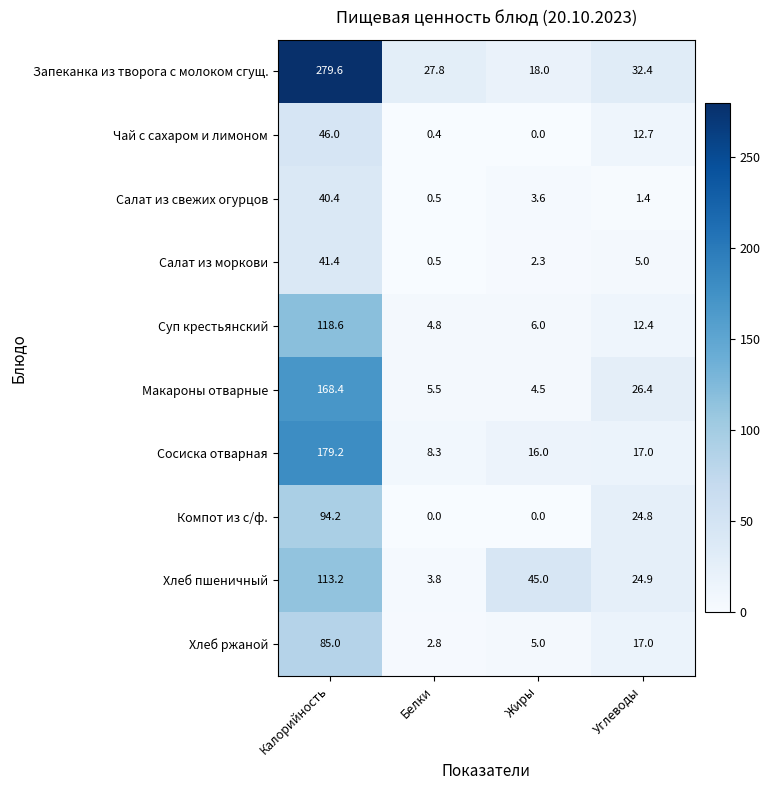

Which series has the largest range (max minus min)?

Запеканка из творога с молоком сгущ.